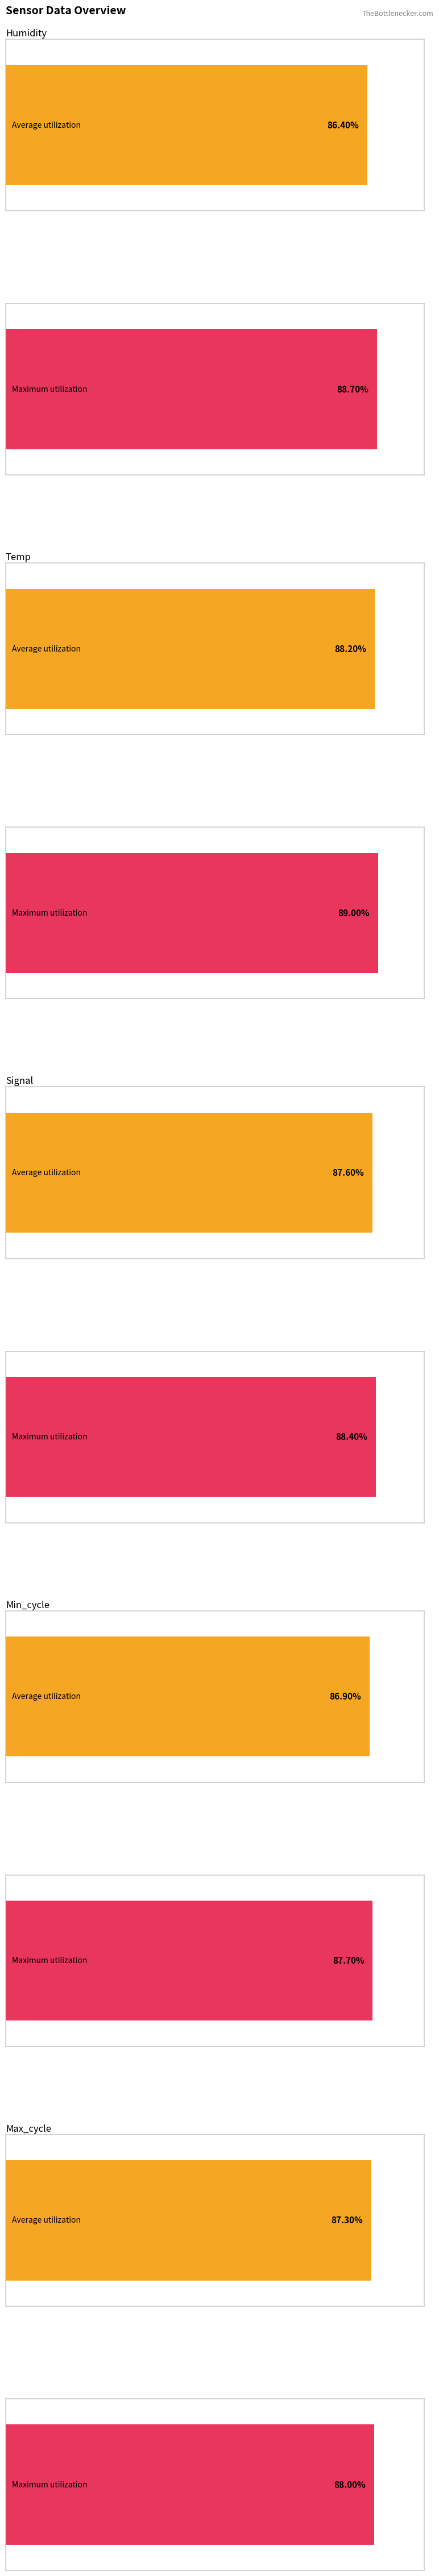

What are all the series names shown in the legend?

Average utilization, Maximum utilization